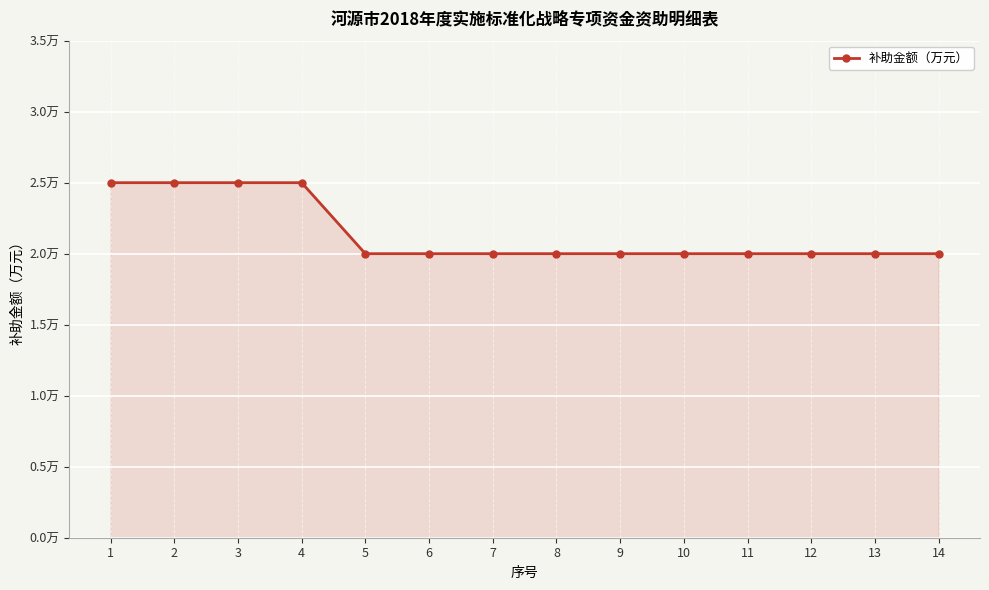

Does the chart have visible grid lines?

Yes